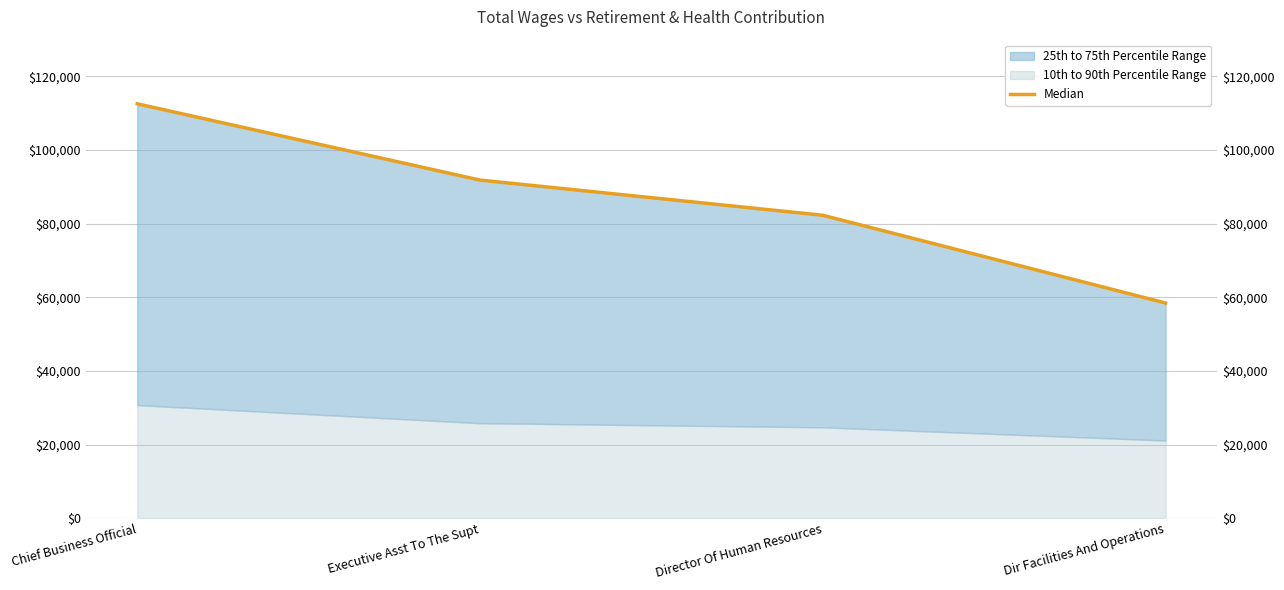

The chart shows a value of 82303 at Director Of Human Resources. True or false?

True